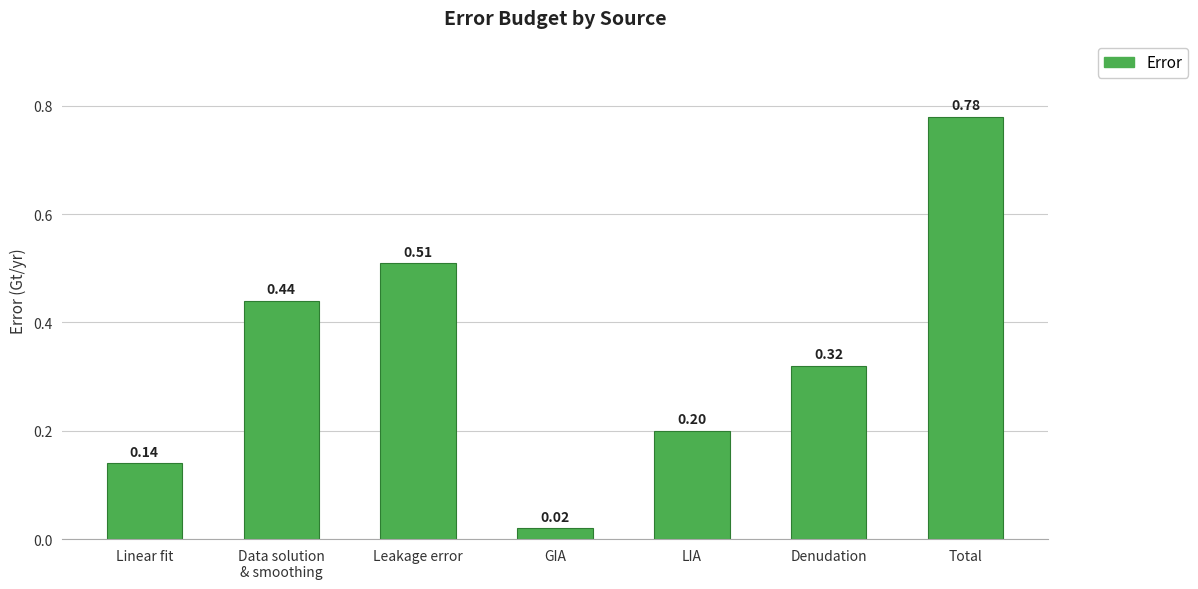

Which has a higher value, Denudation or Leakage error?

Leakage error